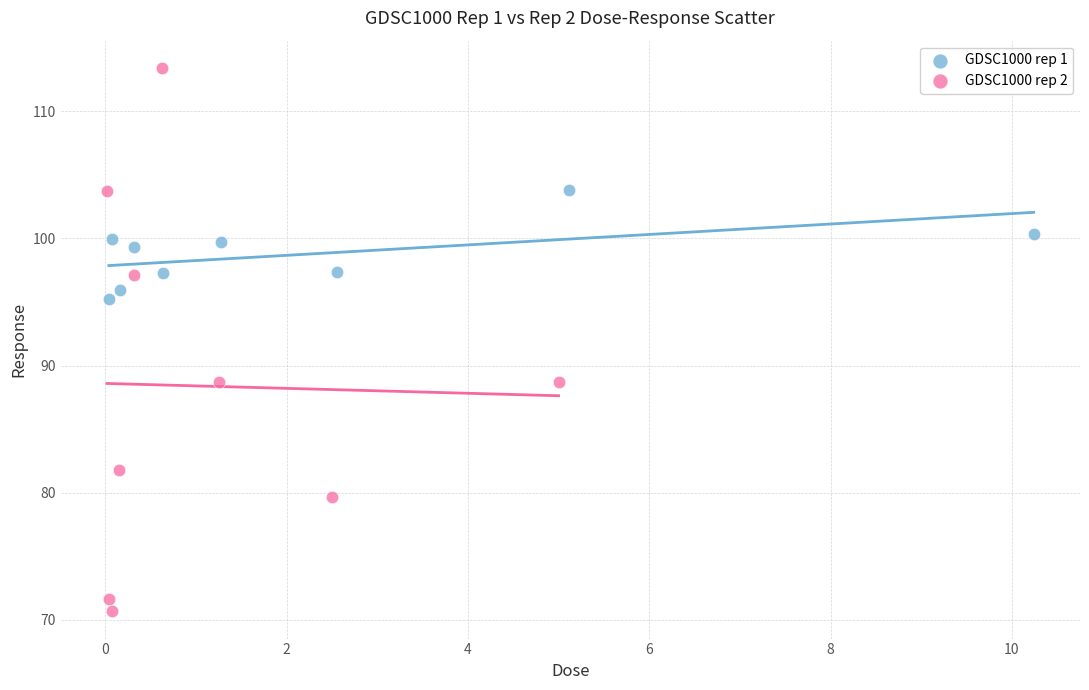

Which series contains the lowest Y value?

GDSC1000 rep 2